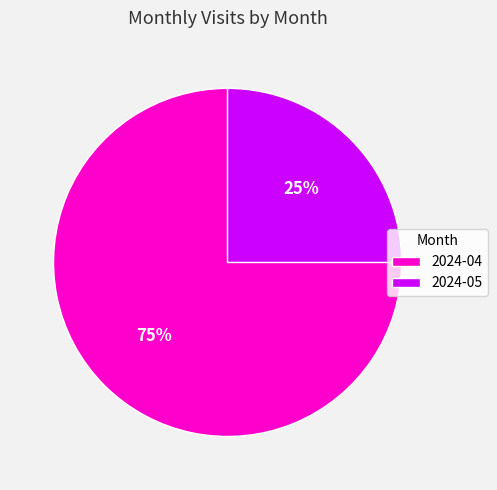

To the nearest percent, what percentage of the pie is 2024-04?

75%